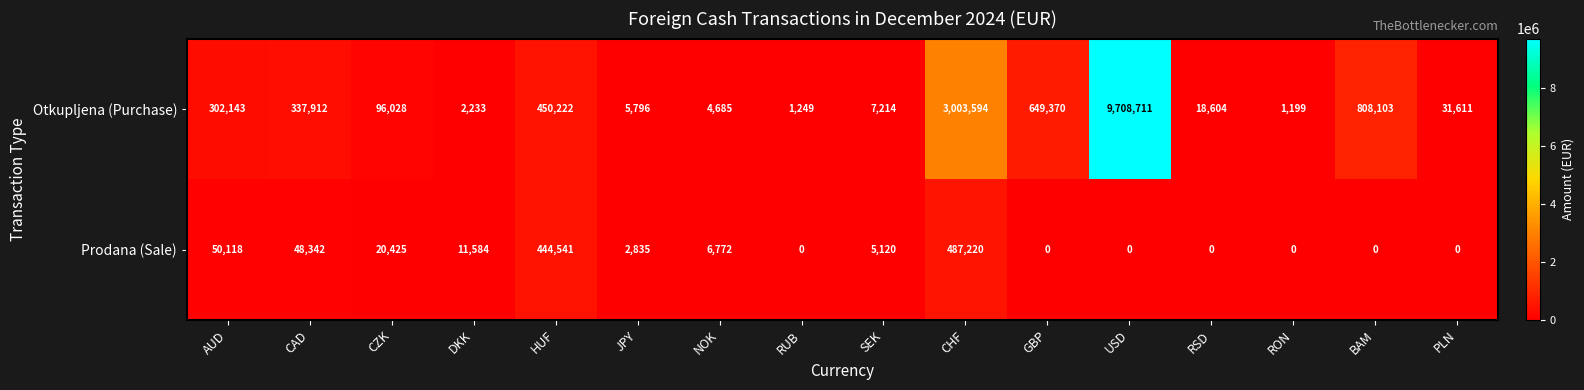

How many categories are shown in the chart?

16